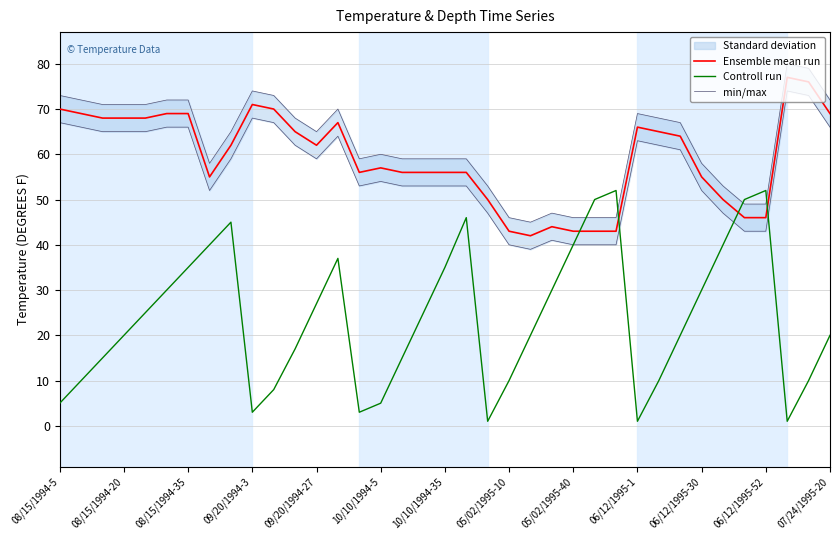

Is it true that Ensemble mean run equals 43 at 08/15/1994-20?

False